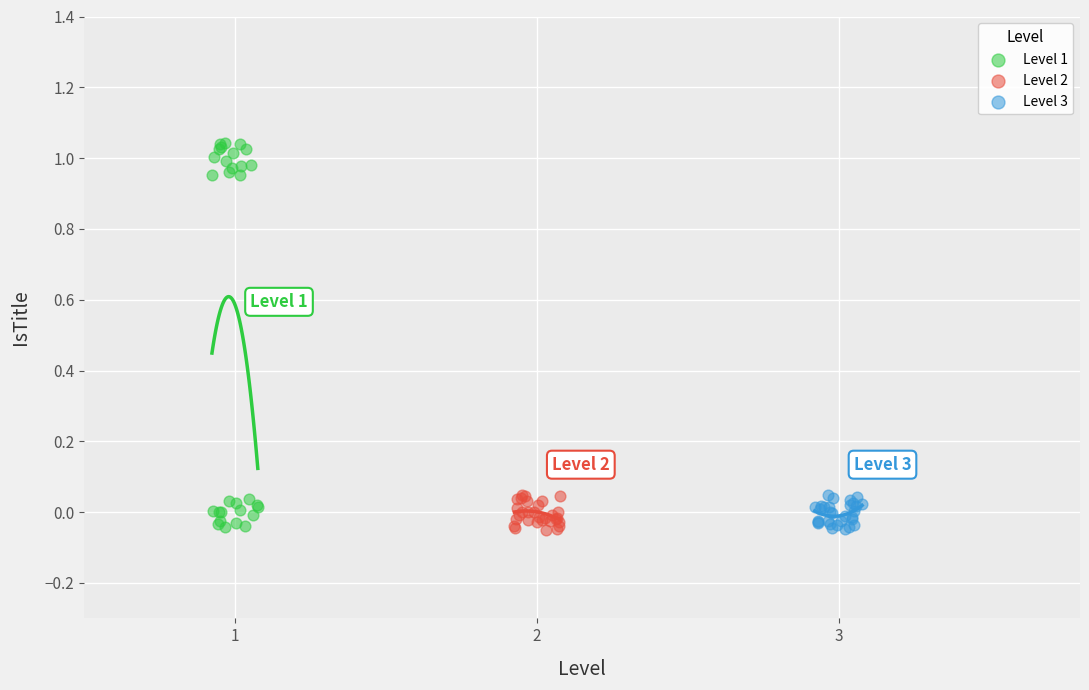

Which series reaches the maximum Y coordinate?

Level 1